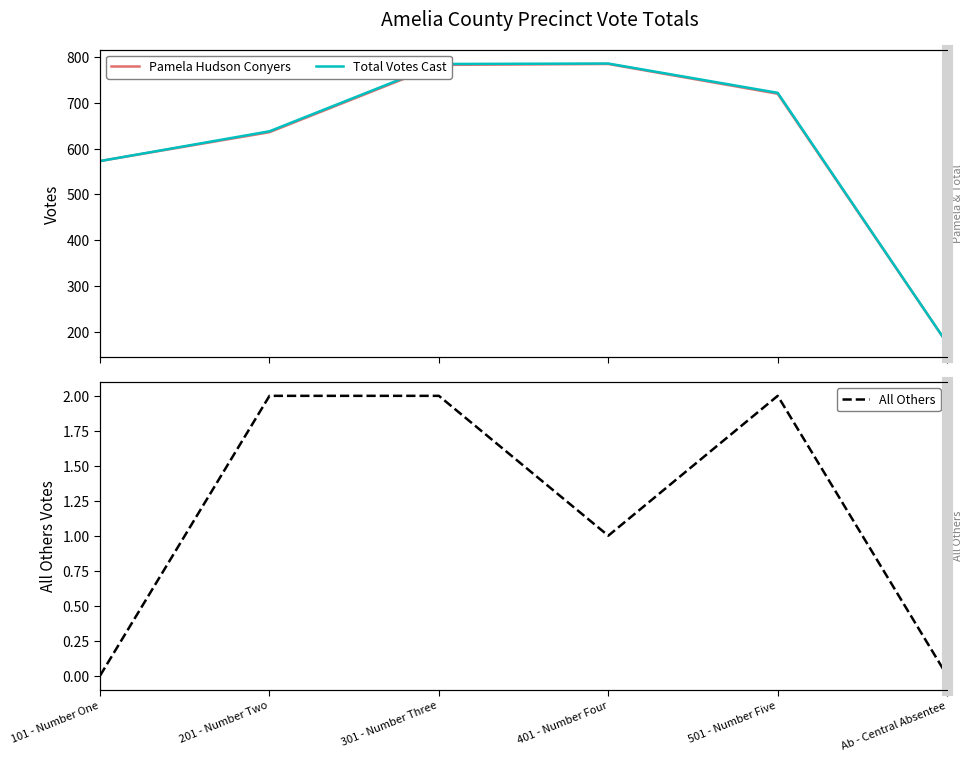

Is the value of All Others at 101 - Number One greater than the value of Pamela Hudson Conyers at 501 - Number Five?

No